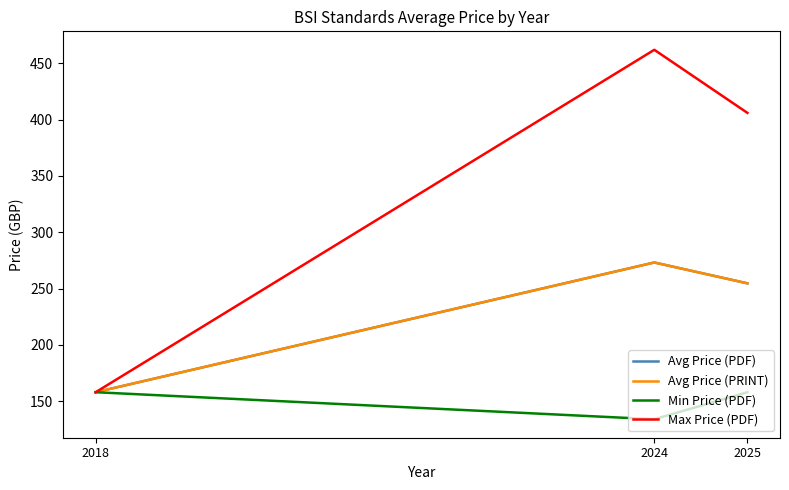

Does the chart have visible grid lines?

No